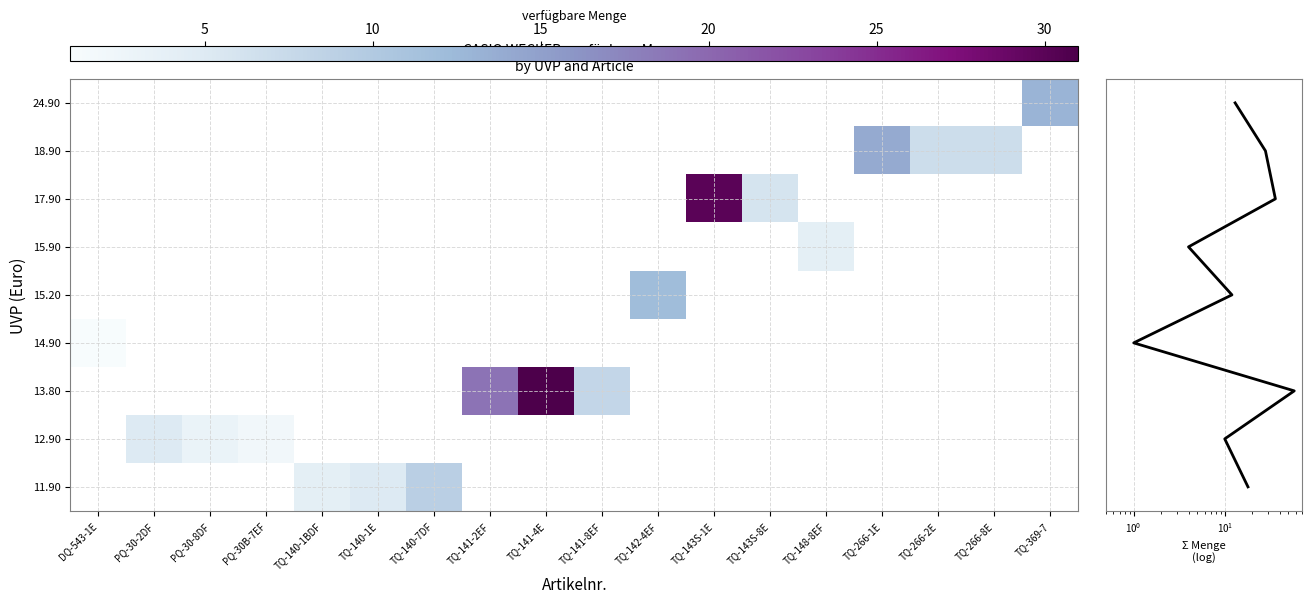

At which category is the sum across all series the highest?

TQ-141-4E